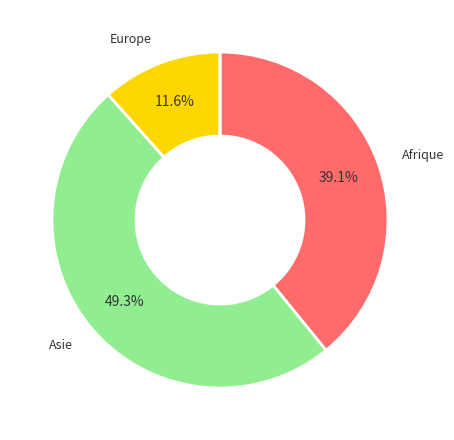

Does any single category account for the majority?

No